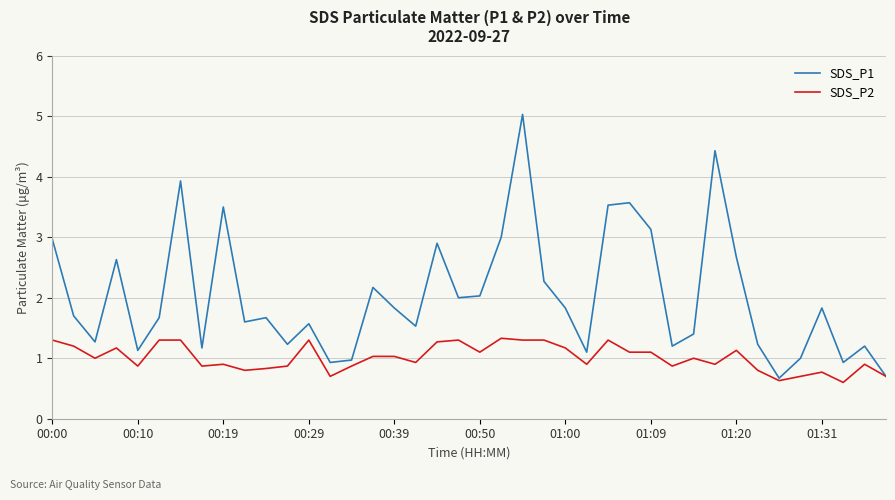

What is the smallest value displayed?

0.6